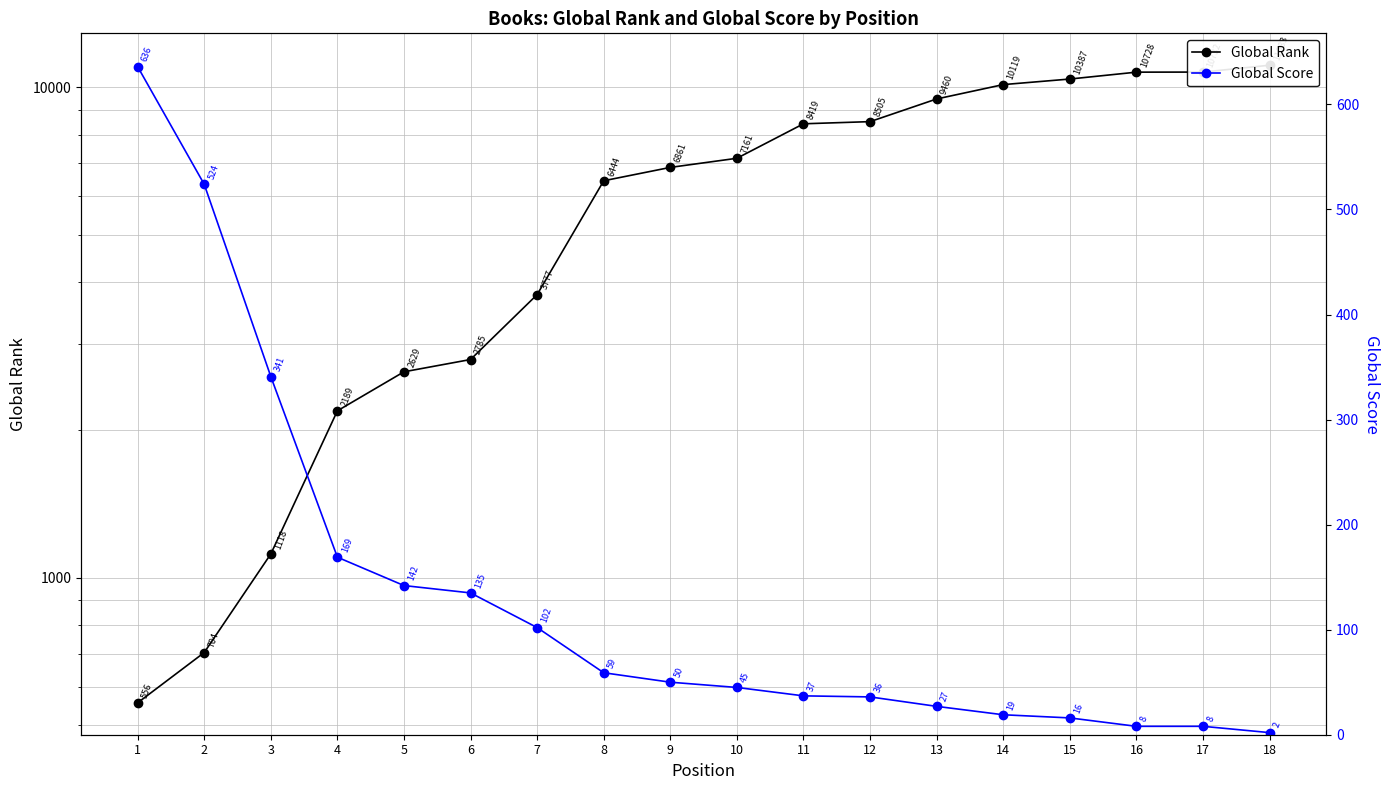

True or false: Global Score has more than 2 points higher than both neighbors.

False